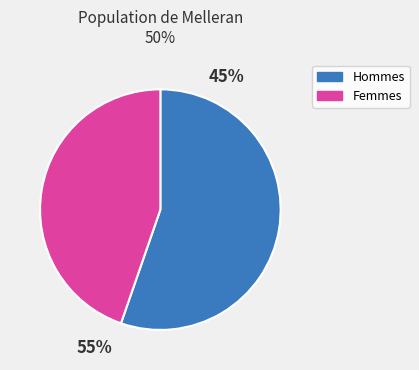

Does pct45 represent more than half of the total?

No